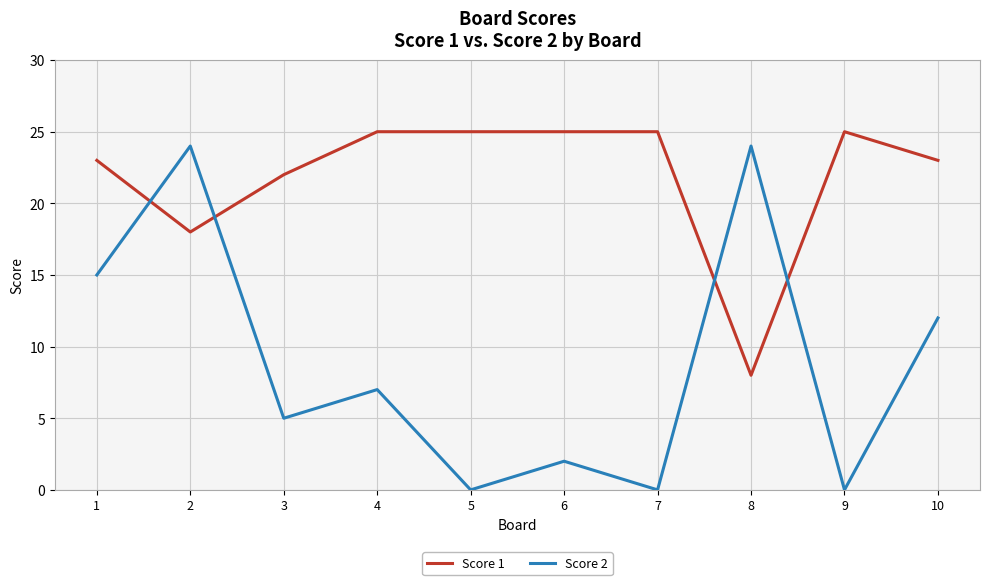

Rank the series at 7 from lowest to highest value.

Score 2, Score 1